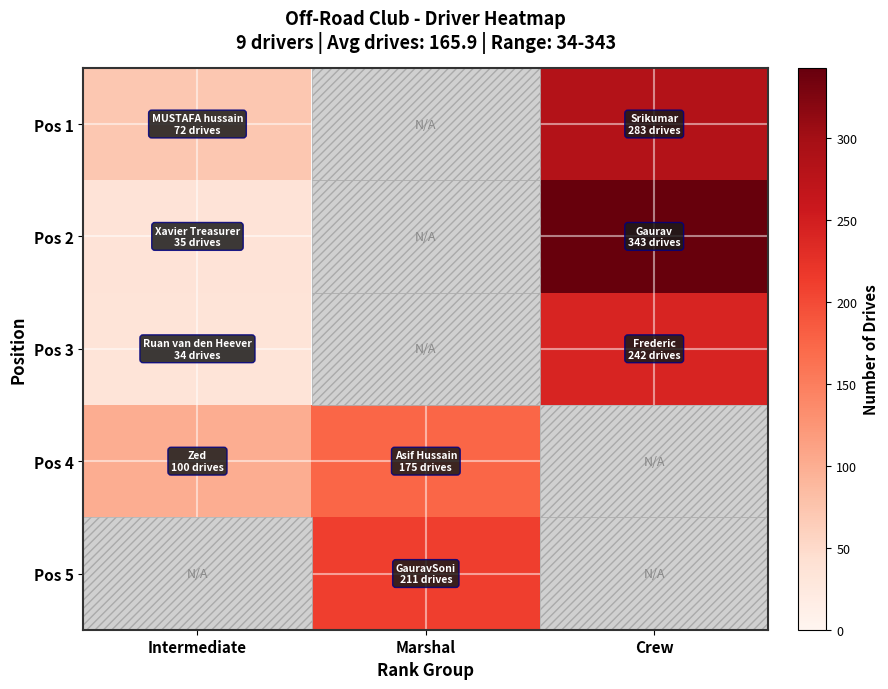

The value of Pos 2 at Crew is 343.0. True or false?

True